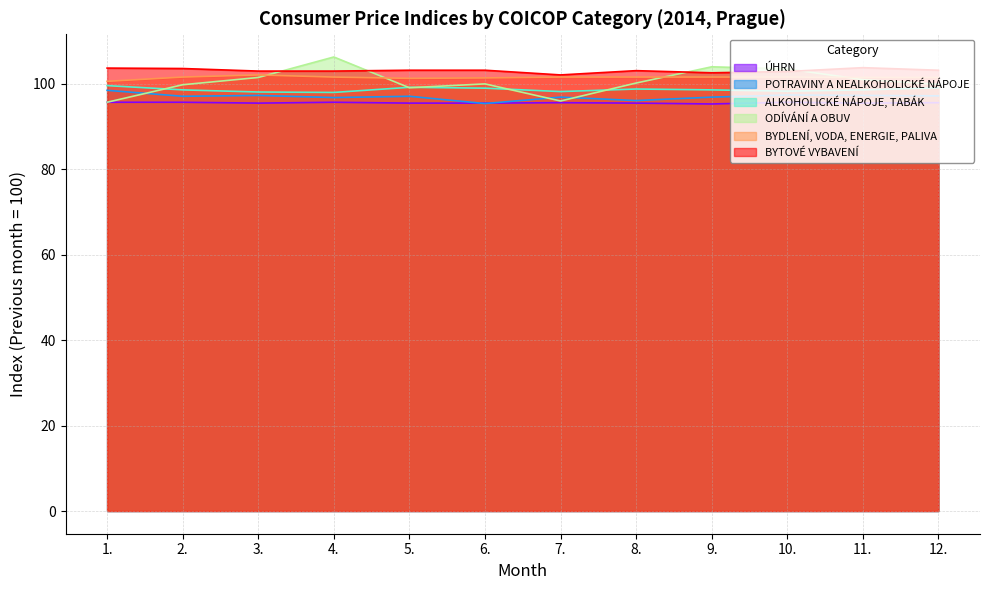

What is the sum of all BYDLENÍ, VODA, ENERGIE, PALIVA values?

1218.0